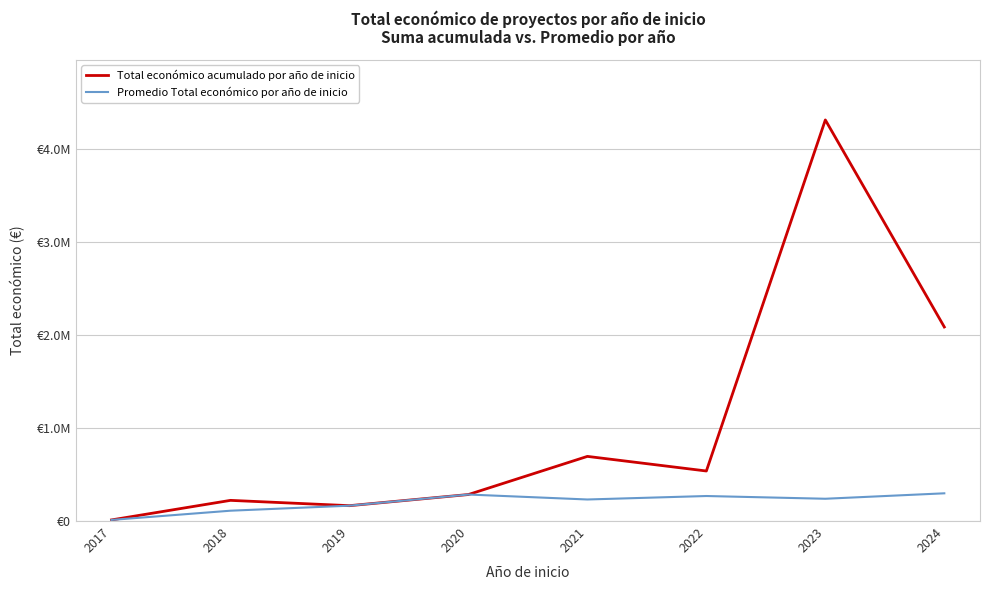

True or false: Total económico acumulado por año de inicio and Promedio Total económico por año de inicio cross at least once.

False